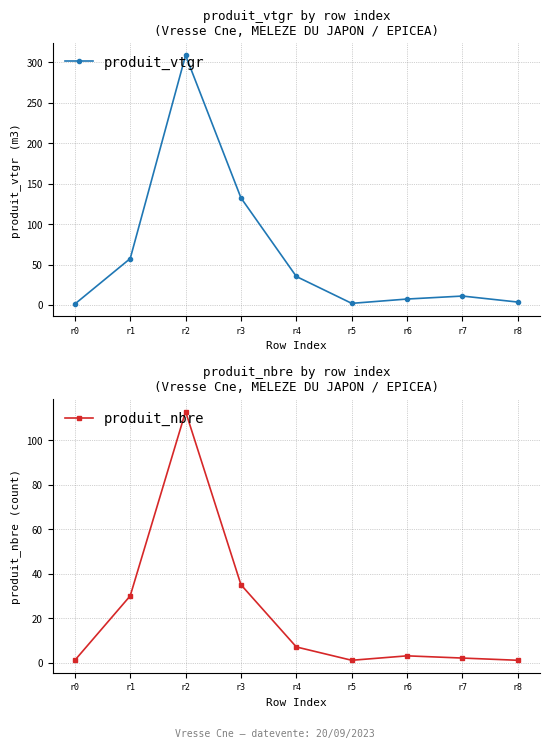

What is the approximate value of produit_nbre at r4?

7